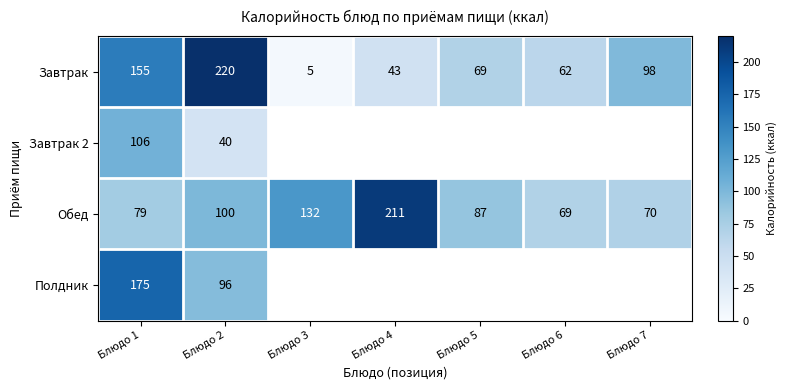

Which category has the highest value in the Завтрак series?

Блюдо 2